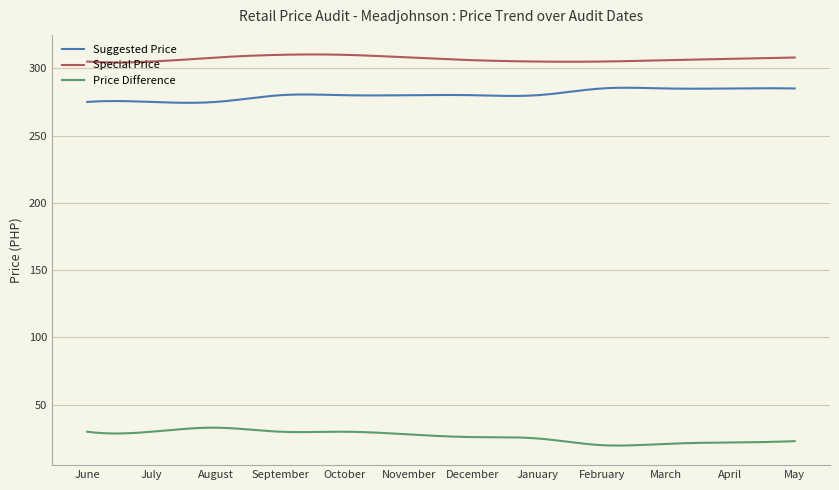

What is the difference between the maximum and minimum values in the Suggested Price series?

11.2